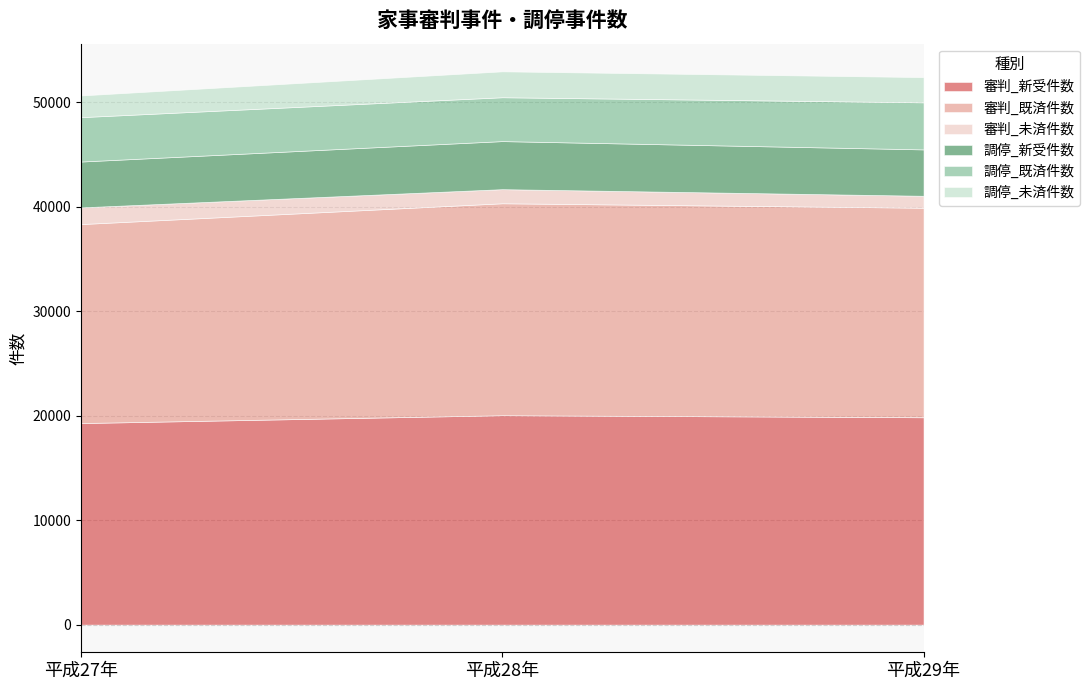

What is the difference between the highest and lowest values at 平成29年?

18912